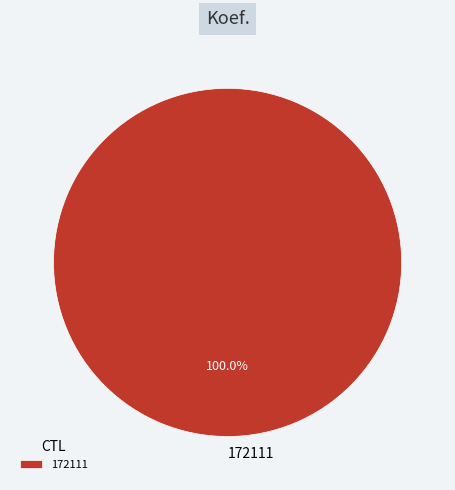

The 172111 slice represents 100% of the pie. True or false?

True